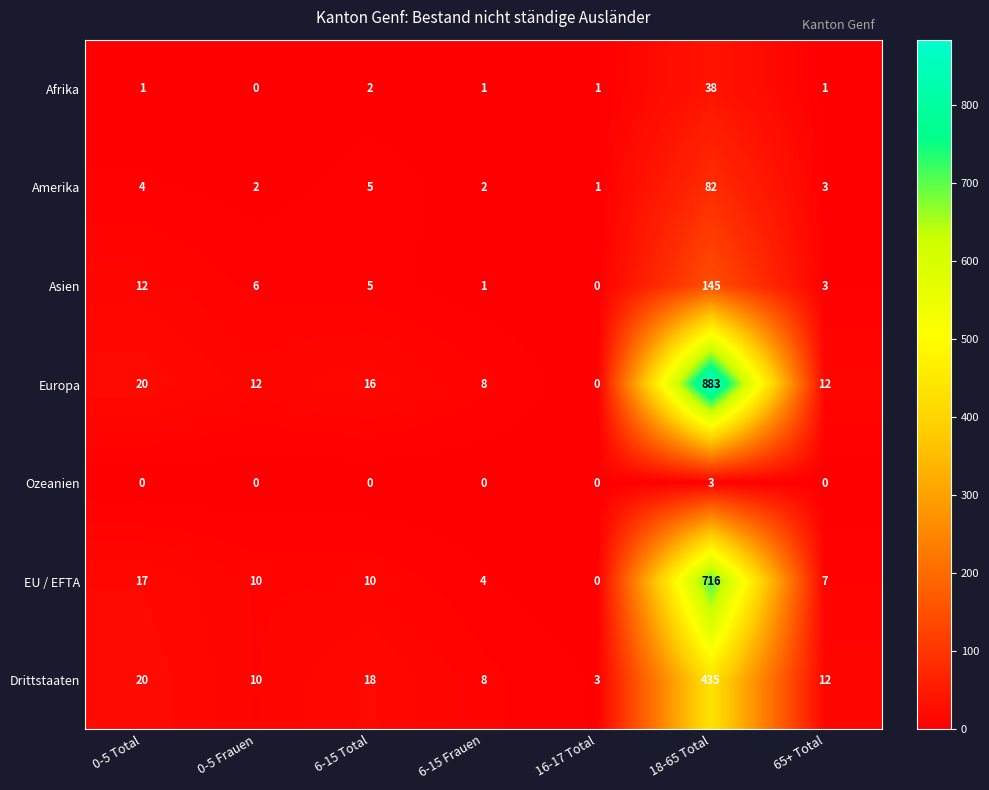

How many data points does each series have?

7